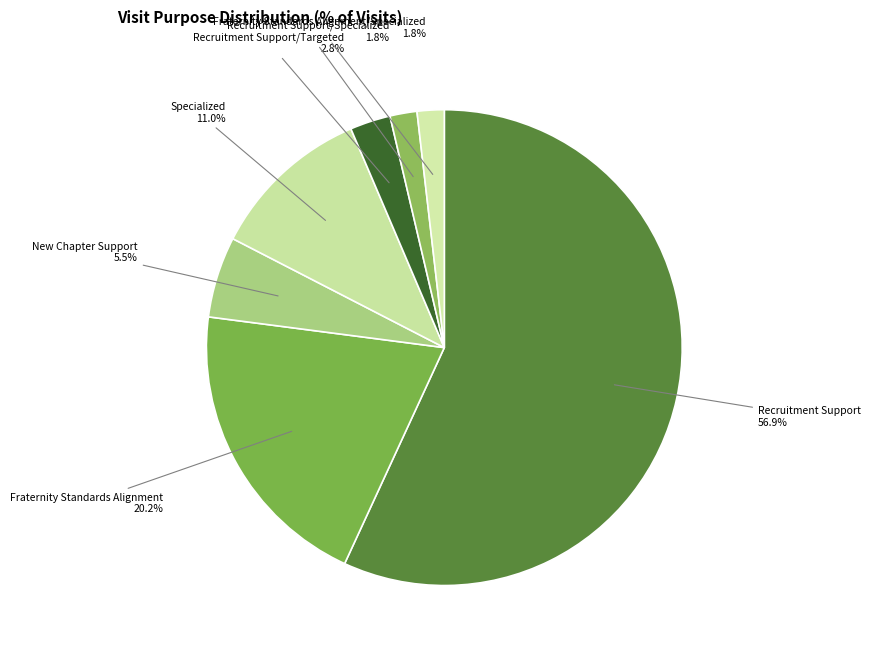

To the nearest percent, what percentage of the pie is Recruitment Support/Targeted?

3%